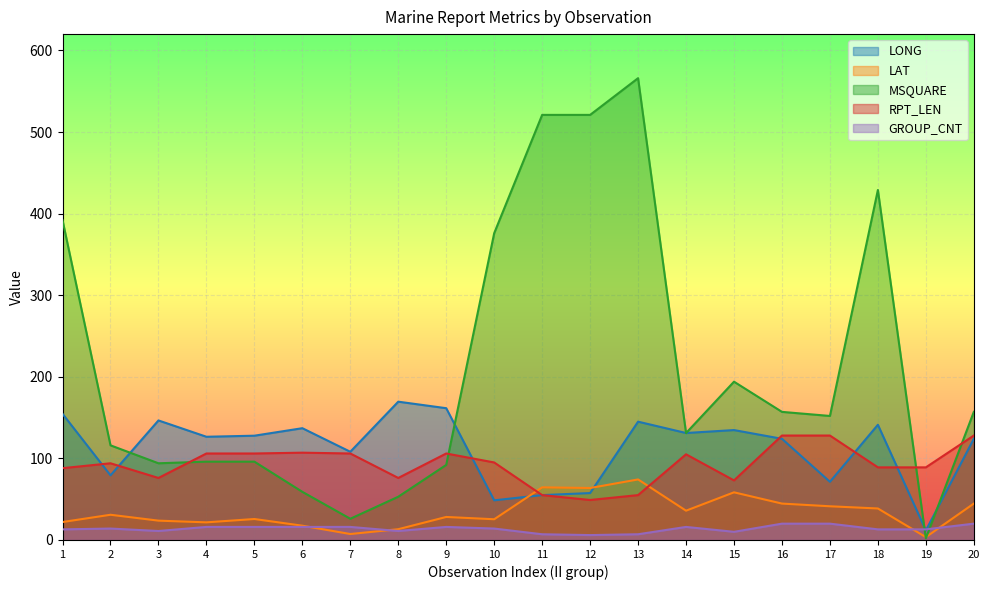

Which series has the largest total across all categories?

MSQUARE